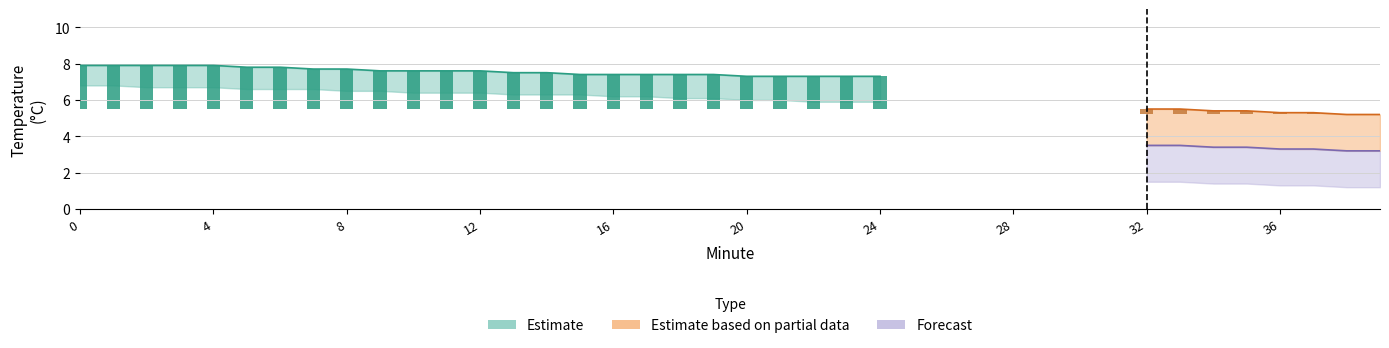

Which has a higher value, 14 or 36?

14